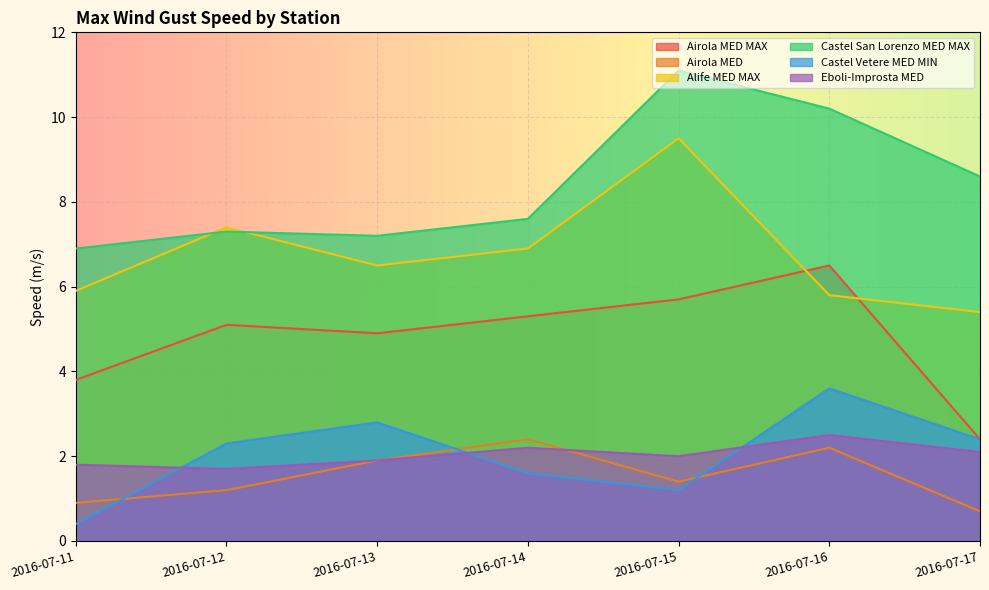

Which series has the largest total across all categories?

Castel San Lorenzo MED MAX